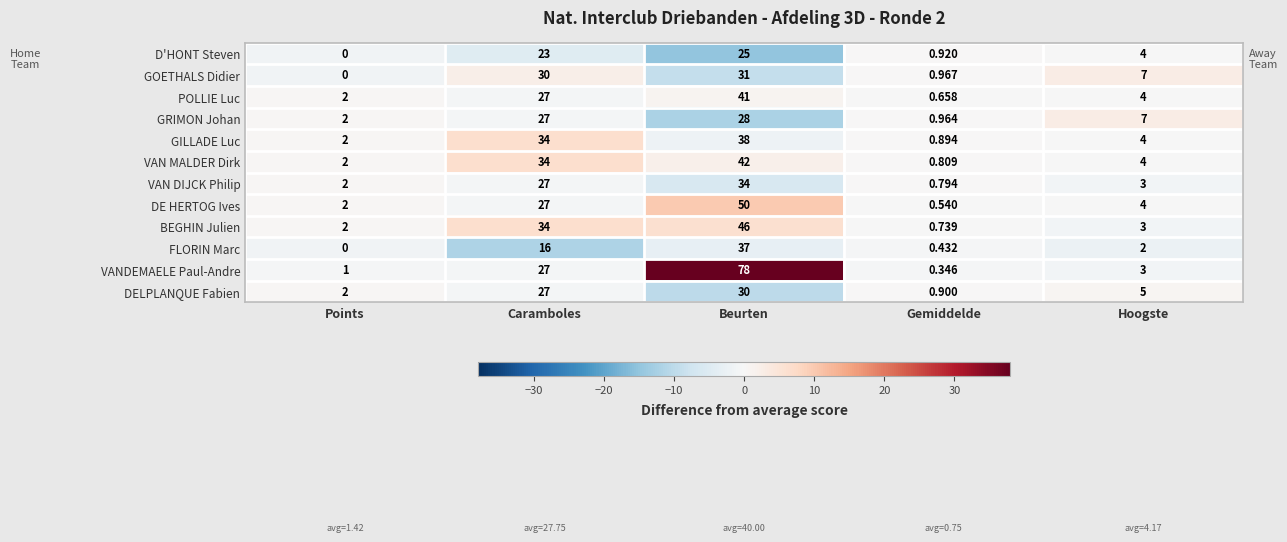

Where does the GOETHALS Didier series first go above 7?

Caramboles